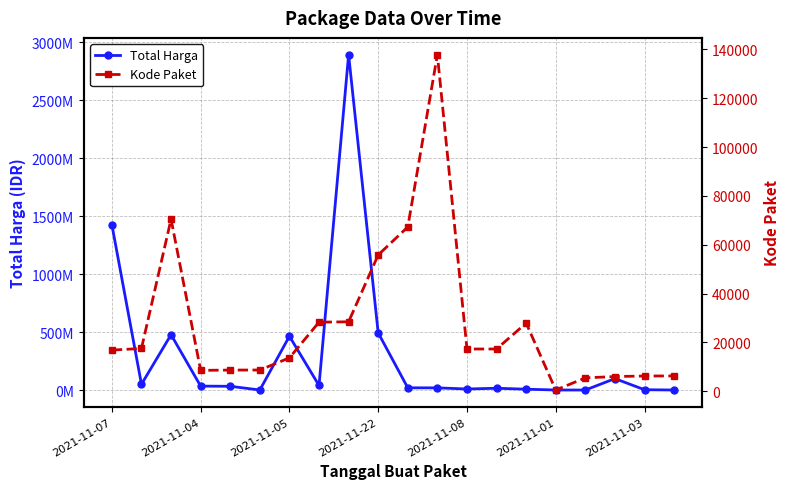

List the labels in order of Total Harga value, largest first.

8, 2021-11-07, 9, 2021-11-05, 2021-11-03, 17, 2021-11-04, 7, 2021-11-22, 2021-11-08, 10, 11, 13, 12, 14, 18, 2021-11-01, 15, 19, 16